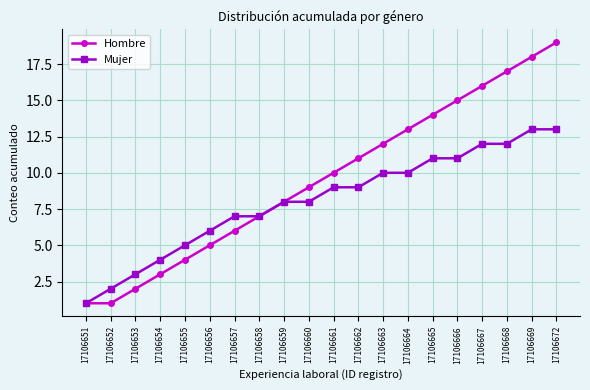

True or false: Hombre has more than 0 interior local peaks.

False